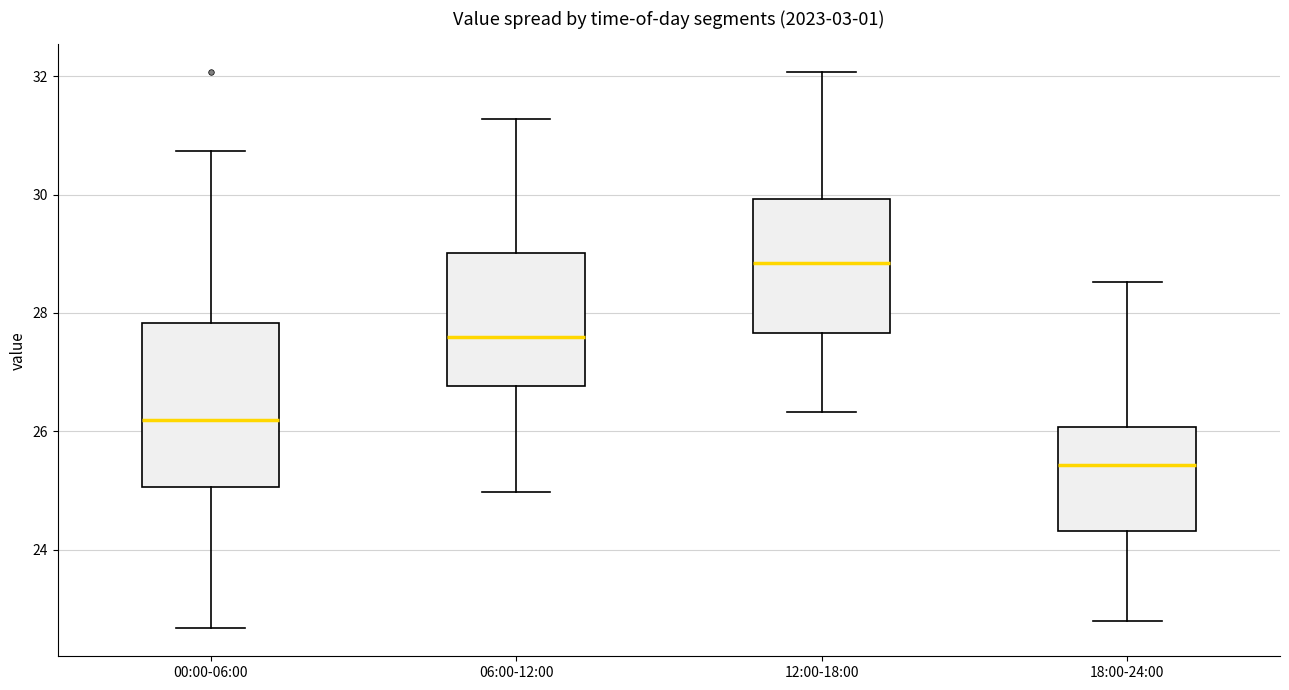

Reading left to right, read every box against the y-axis: the position of its median line, the range the box covers, and the ends of its whiskers. The values are not printed on the chart, so give them approximately, as read against the axis.

00:00-06:00: median 26.2, box 25.0 to 27.8, whiskers 22.6 to 30.8
06:00-12:00: median 27.6, box 26.8 to 29.0, whiskers 25.0 to 31.2
12:00-18:00: median 28.8, box 27.6 to 30.0, whiskers 26.4 to 32.0
18:00-24:00: median 25.4, box 24.4 to 26.0, whiskers 22.8 to 28.6